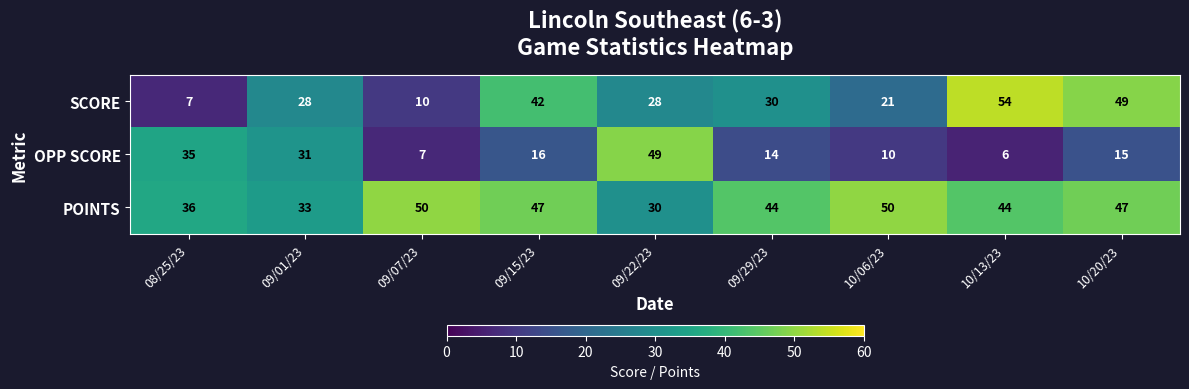

How many categories are shown in the chart?

9